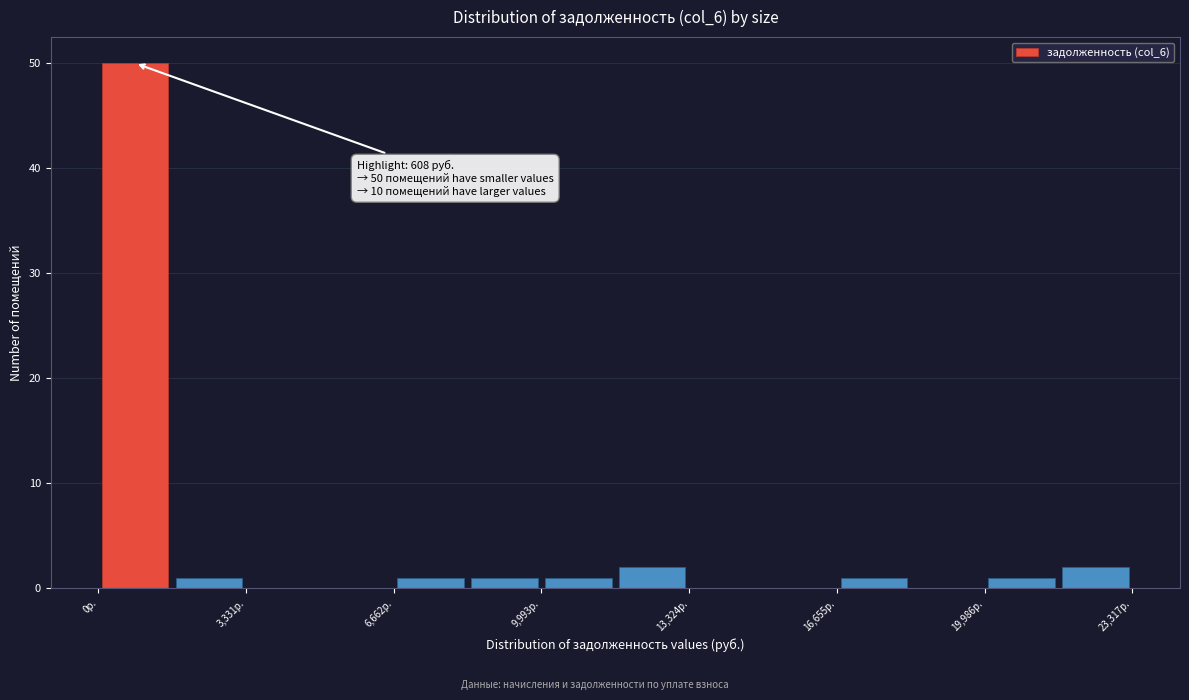

Read against the x-axis, roughly where is the centre of the tallest bar?

1000